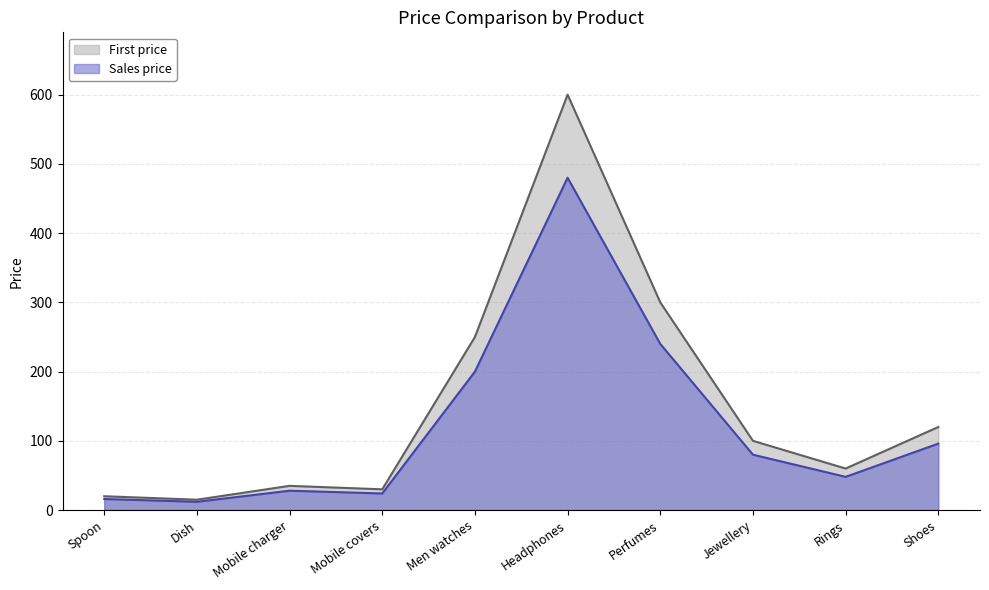

Reading left to right, list all the values displayed in this chart.

First price: Spoon=20	Dish=15	Mobile charger=35	Mobile covers=30	Men watches=250	Headphones=600	Perfumes=300	Jewellery=100	Rings=60	Shoes=120
Sales price: Spoon=16	Dish=12	Mobile charger=28	Mobile covers=24	Men watches=200	Headphones=480	Perfumes=240	Jewellery=80	Rings=48	Shoes=96